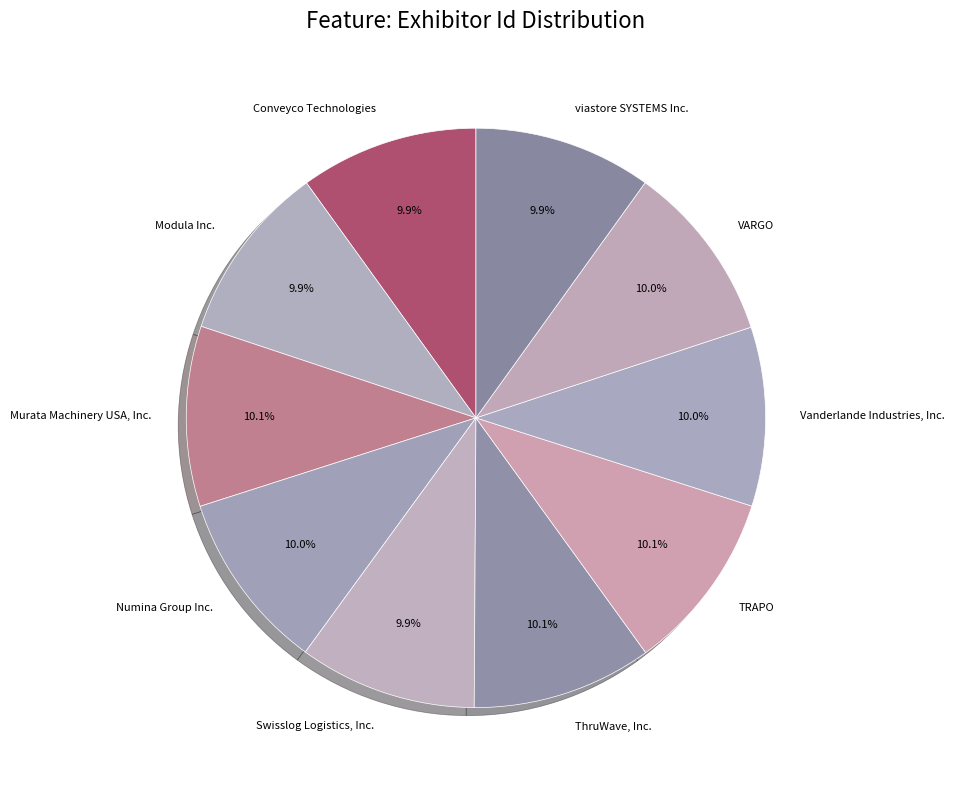

Is it true that Murata Machinery USA, Inc. is 10% of the pie?

True